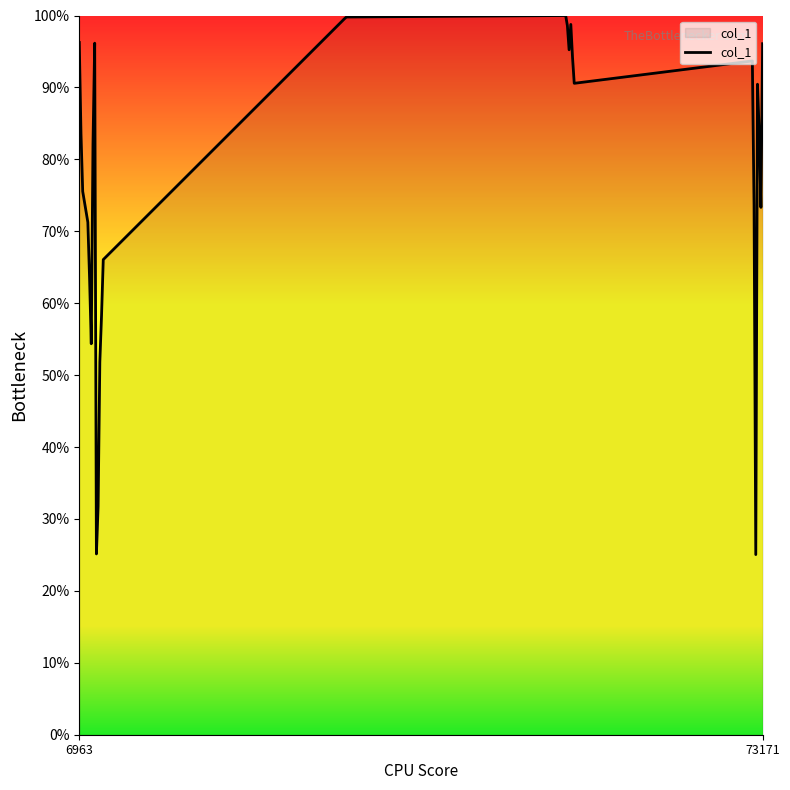

What is the difference between the maximum and minimum values?

75.0